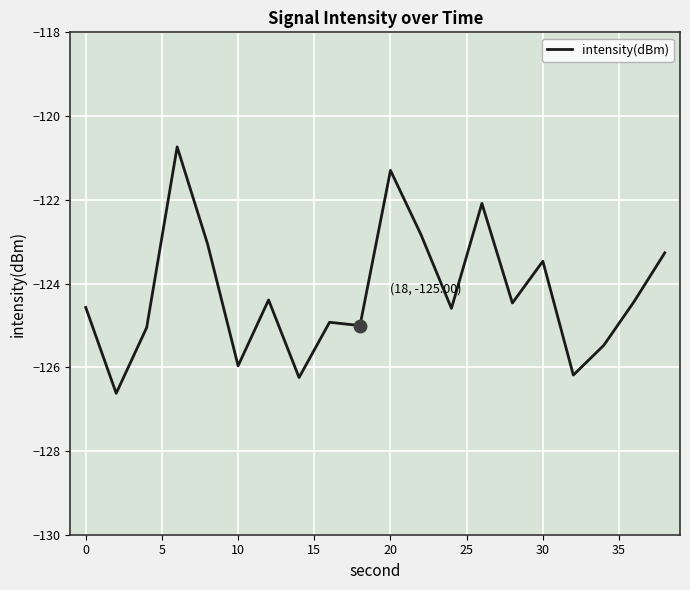

What is the maximum value shown in the chart?

-120.7